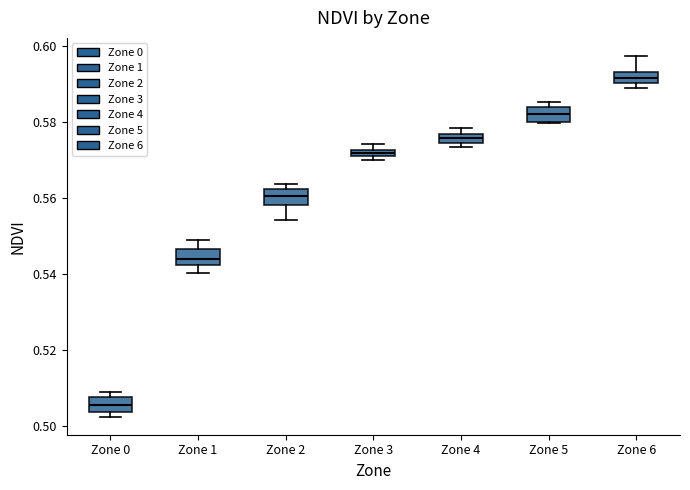

Which box has the lowest median line?

Zone 0